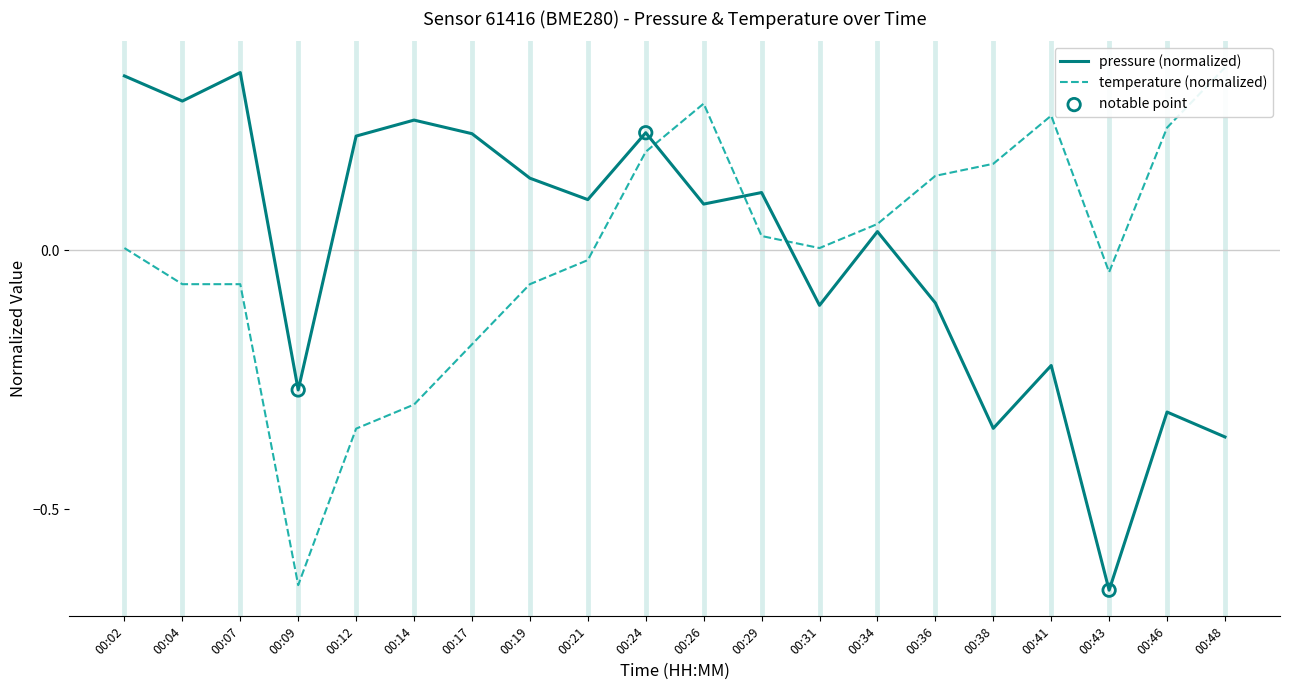

Which series has the largest Y range (max minus min)?

pressure (normalized)